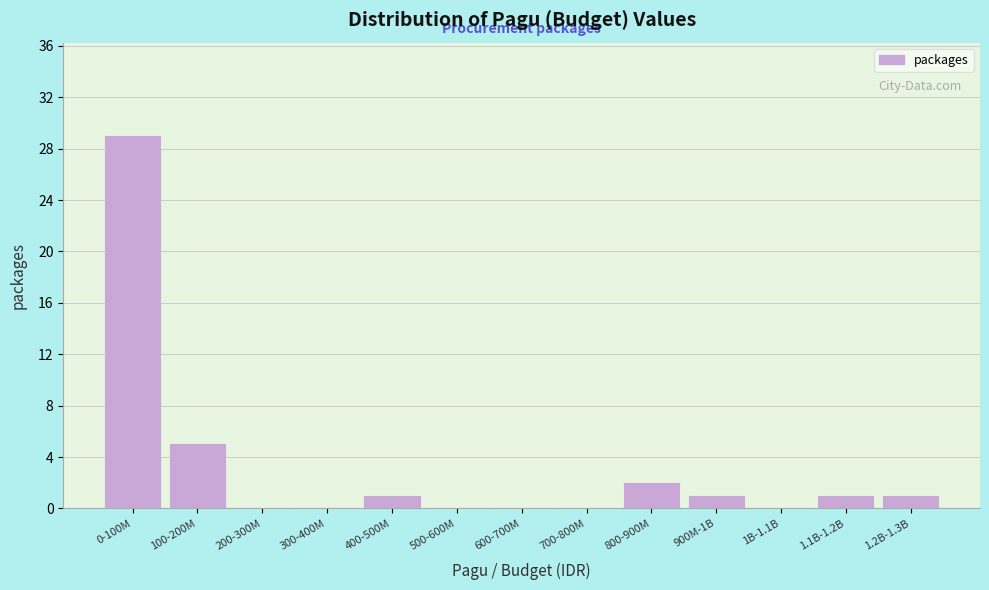

Reading left to right, extract all data points from this chart.

0-100M=29	100-200M=5	200-300M=0	300-400M=0	400-500M=1	500-600M=0	600-700M=0	700-800M=0	800-900M=2	900M-1B=1	1B-1.1B=0	1.1B-1.2B=1	1.2B-1.3B=1